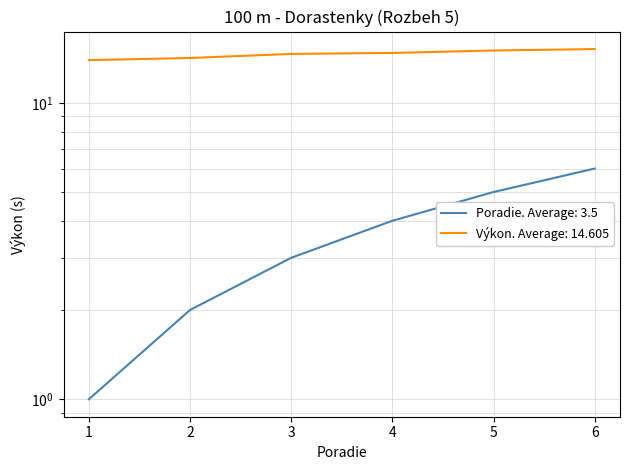

True or false: Poradie and Výkon intersect in this chart.

False